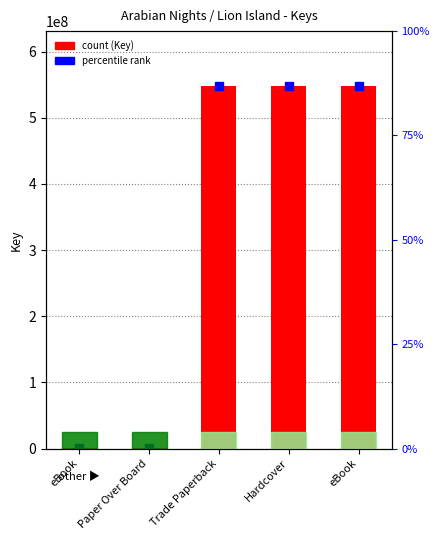

Reading left to right, extract all data points from this chart.

eBook=329562	Paper Over Board=329562	Trade Paperback=548564762	Hardcover=548564762	eBook=548564762